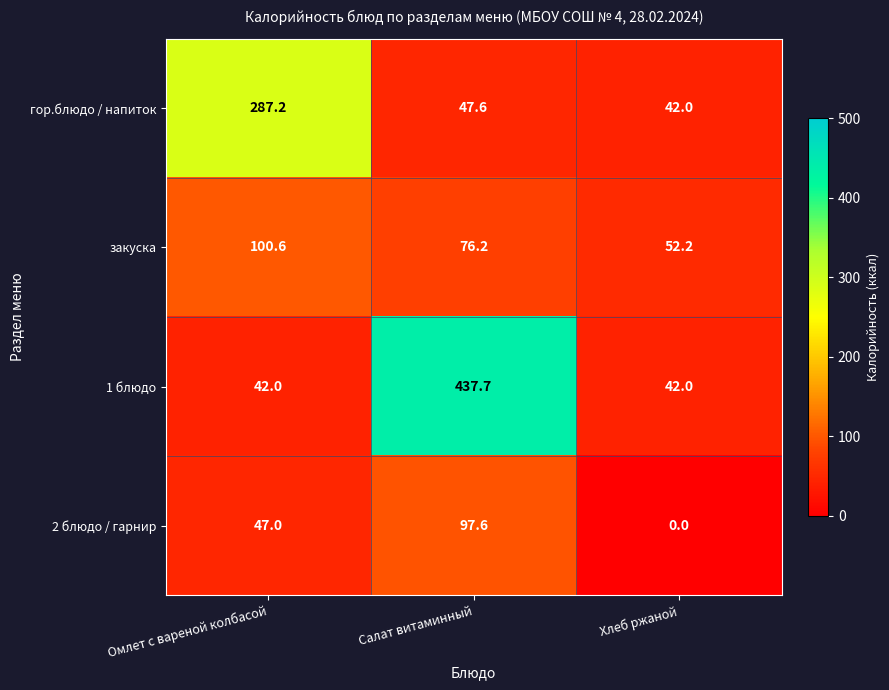

Reading right to left, list all the values displayed in this chart.

гор.блюдо / напиток: Хлеб ржаной=42.0	Салат витаминный=47.6	Омлет с вареной колбасой=287.2
закуска: Хлеб ржаной=52.2	Салат витаминный=76.2	Омлет с вареной колбасой=100.6
1 блюдо: Хлеб ржаной=42.0	Салат витаминный=437.7	Омлет с вареной колбасой=42.0
2 блюдо / гарнир: Хлеб ржаной=0.0	Салат витаминный=97.6	Омлет с вареной колбасой=47.0